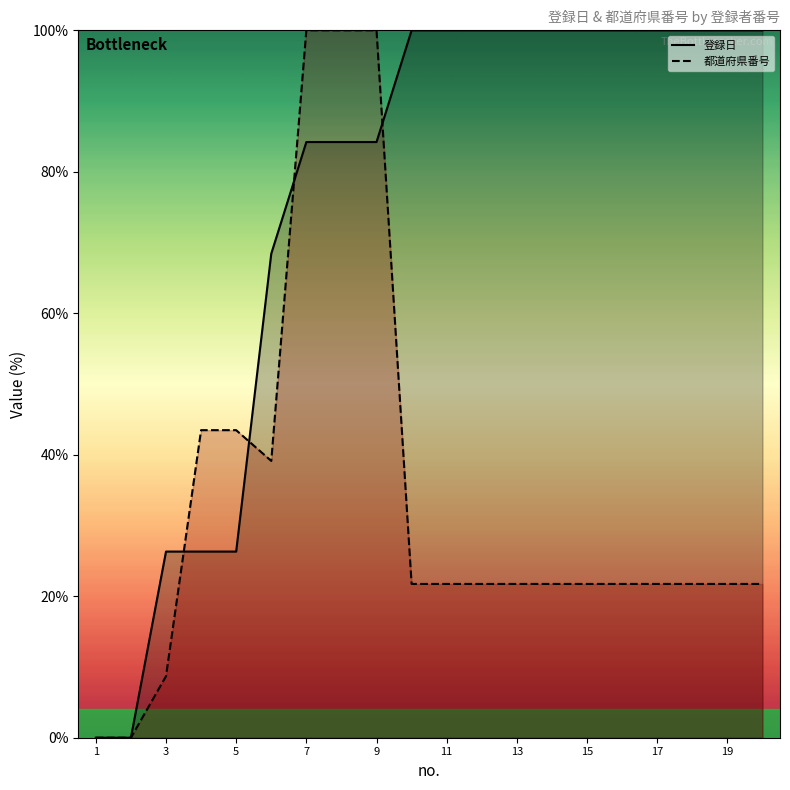

After their last crossing, which series has the higher values: 都道府県番号 or 登録日?

登録日